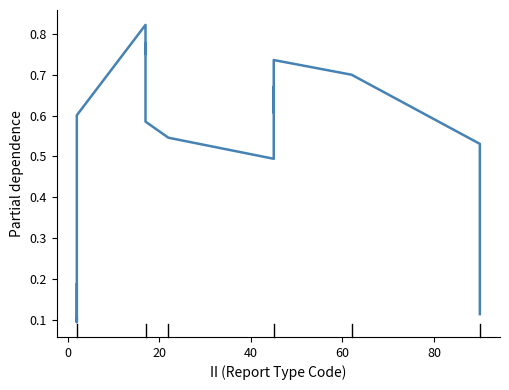

What is the difference between the maximum and minimum values?

0.7